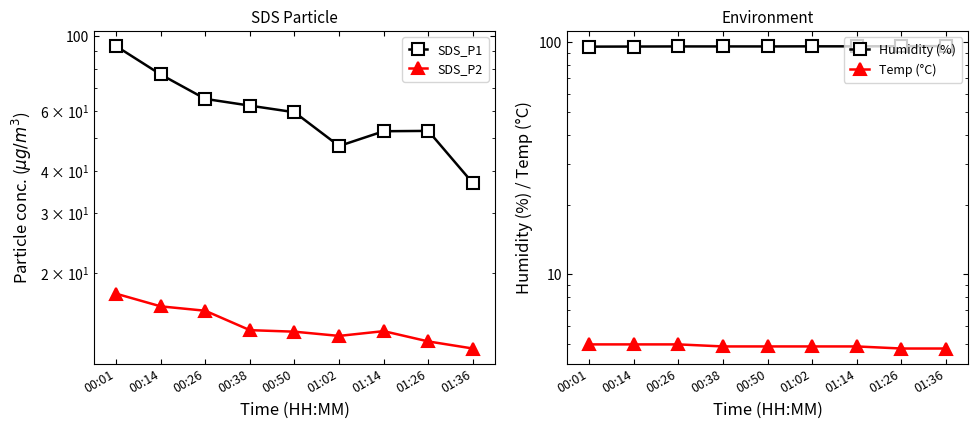

What is the difference between the highest and lowest values at 00:26?

90.8